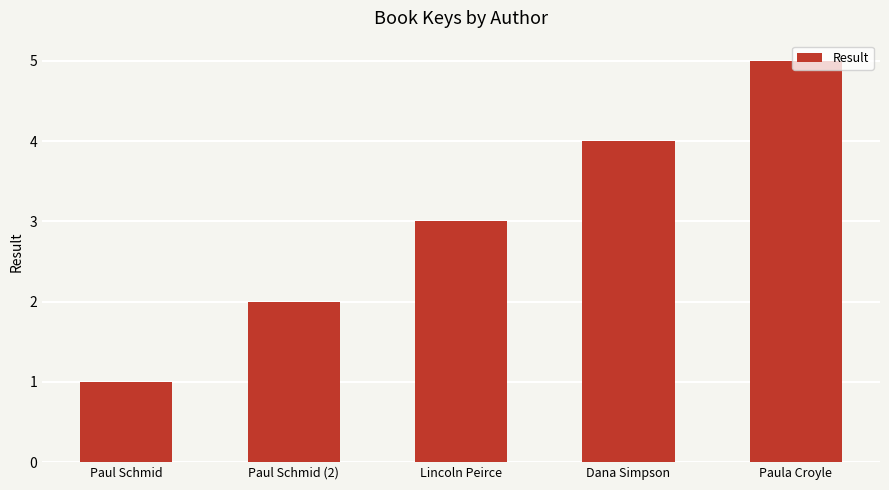

Reading left to right, list all the values displayed in this chart.

Paul Schmid=1	Paul Schmid (2)=2	Lincoln Peirce=3	Dana Simpson=4	Paula Croyle=5